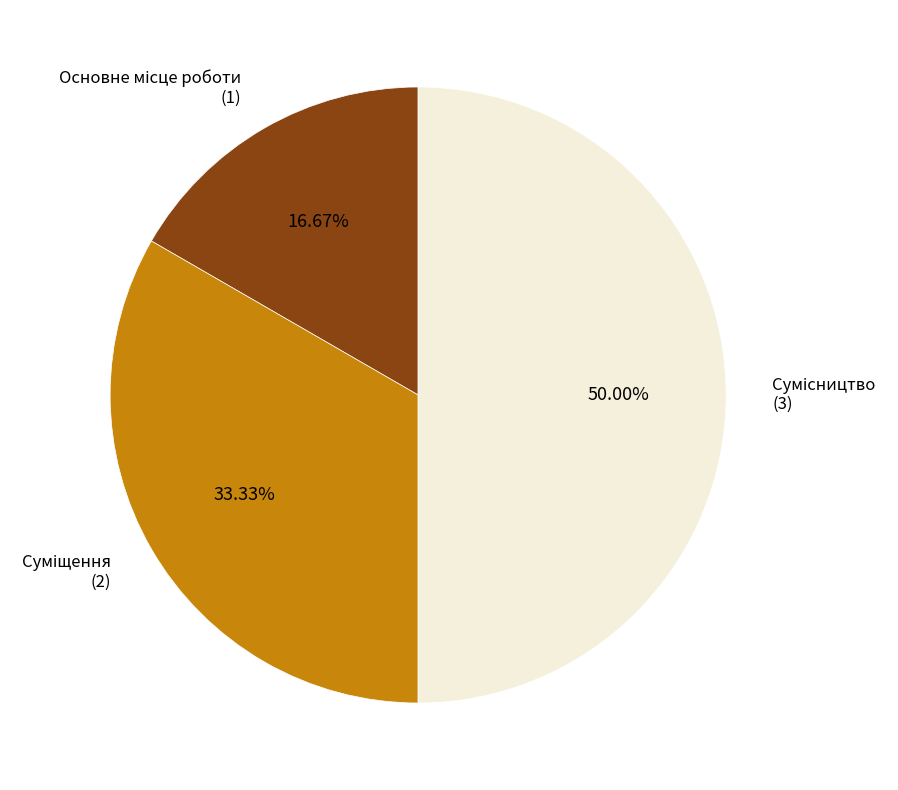

What is the ratio of the value at Суміщення to the value at Сумісництво?

0.7